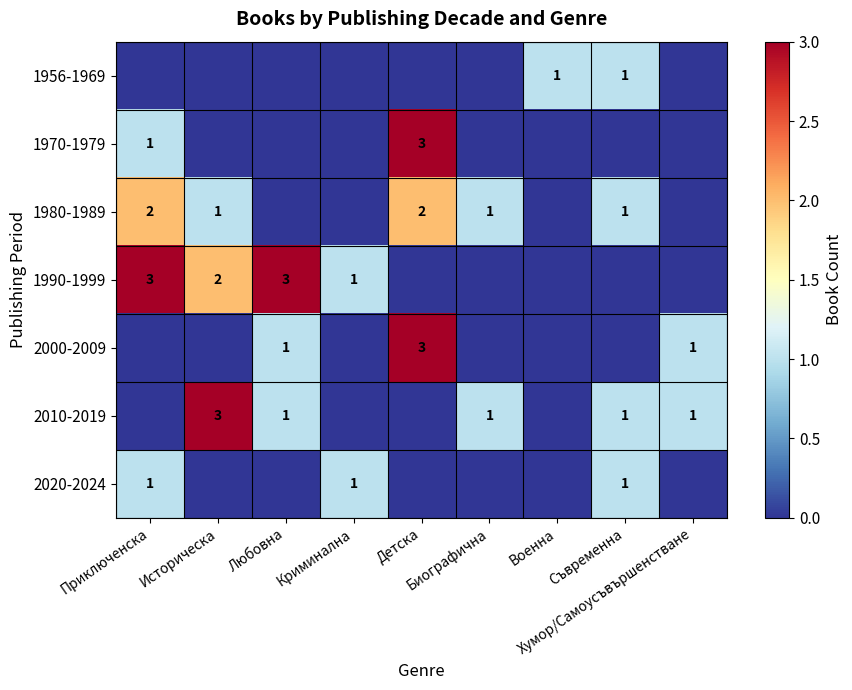

Rank the categories by 1956-1969 value from lowest to highest.

Приключенска, Историческа, Любовна, Криминална, Детска, Биографична, Хумор/Самоусъвършенстване, Военна, Съвременна